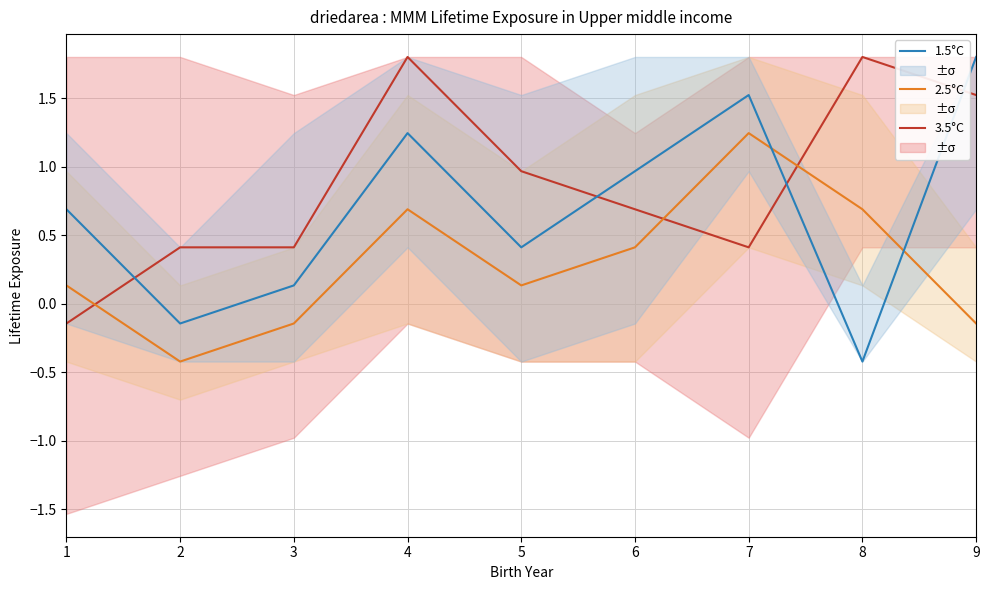

How many positive values does the 1.5°C series have?

7